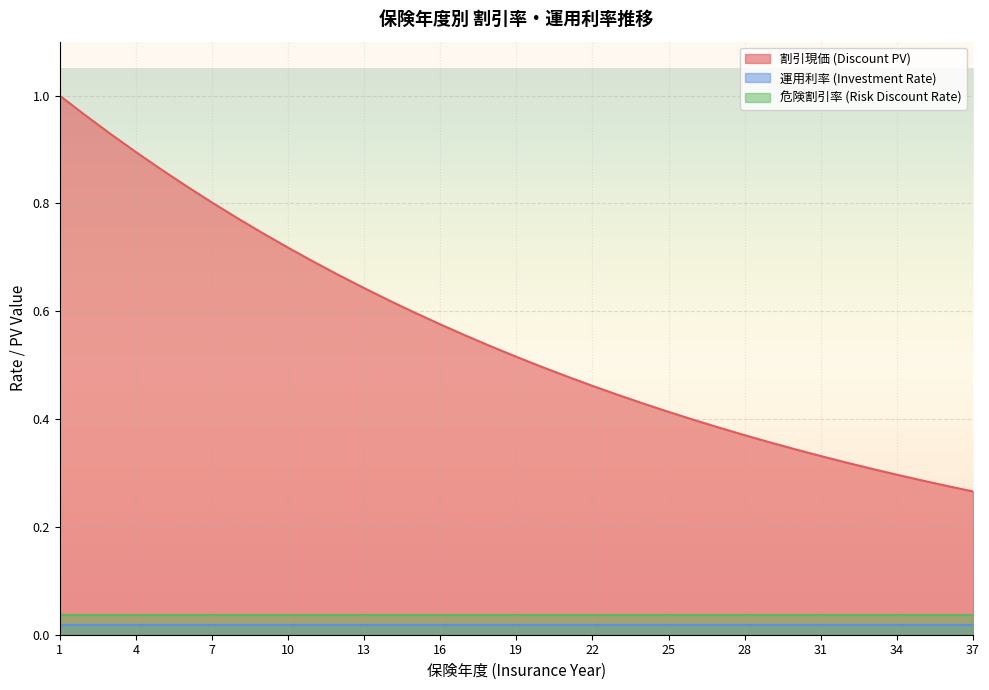

How many series are shown in this chart?

3